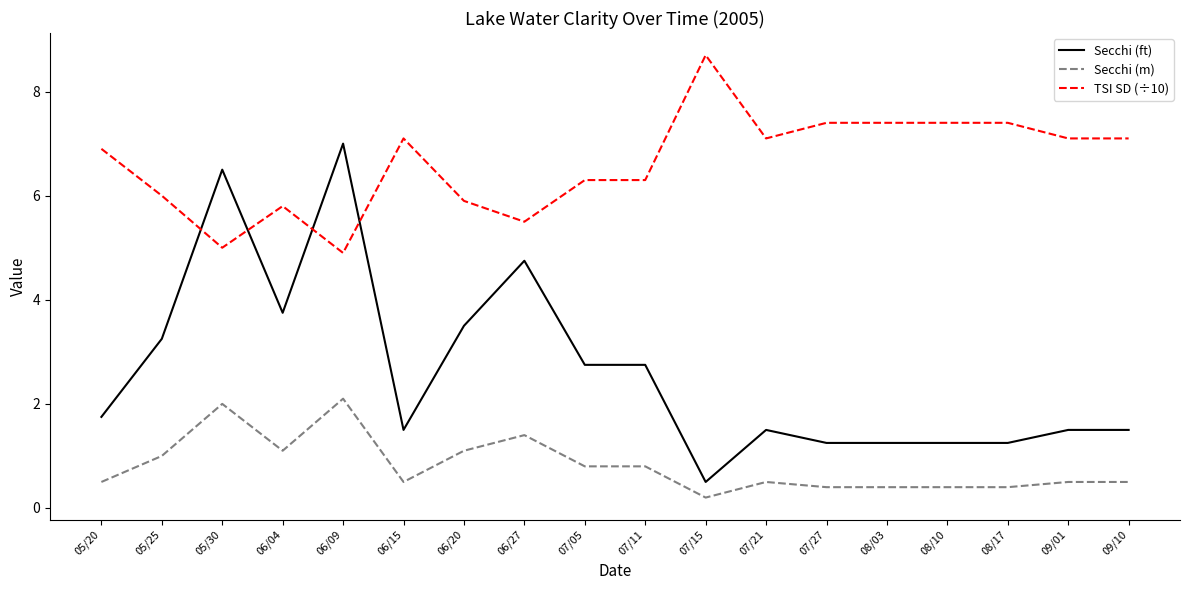

Which series has the largest total across all categories?

TSI SD (÷10)